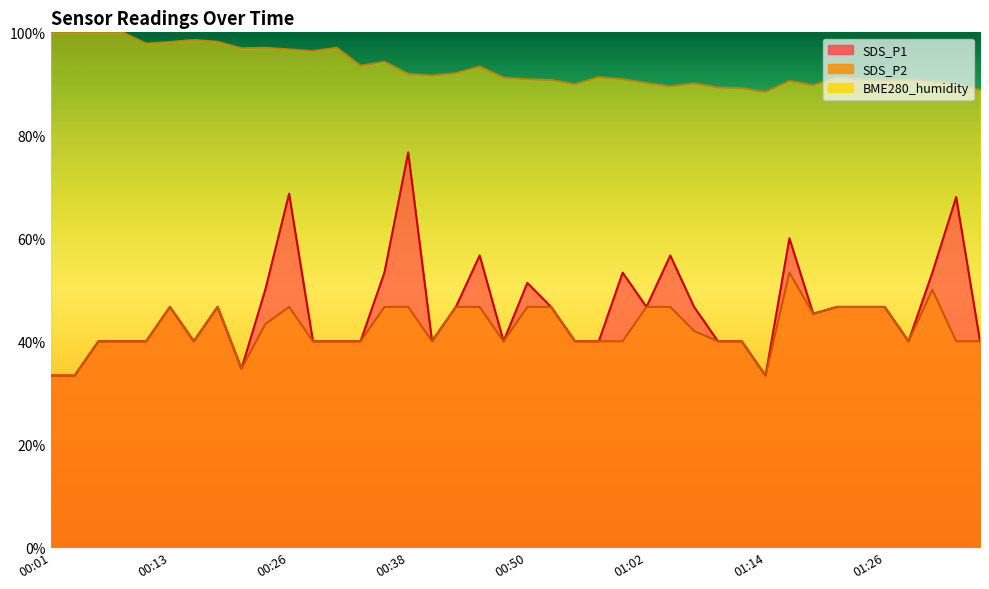

Reading right to left, what are all the values shown in this chart?

SDS_P1: 40.0	68.0	53.3	40.0	46.7	46.7	46.7	45.3	60.0	33.3	40.0	40.0	46.7	56.7	46.7	53.3	40.0	40.0	46.7	51.3	40.0	56.7	46.7	40.0	76.7	53.3	40.0	40.0	40.0	68.7	50.0	34.7	46.7	40.0	46.7	40.0	40.0	40.0	33.3	33.3
SDS_P2: 40.0	40.0	50.0	40.0	46.7	46.7	46.7	45.3	53.3	33.3	40.0	40.0	42.0	46.7	46.7	40.0	40.0	40.0	46.7	46.7	40.0	46.7	46.7	40.0	46.7	46.7	40.0	40.0	40.0	46.7	43.3	34.7	46.7	40.0	46.7	40.0	40.0	40.0	33.3	33.3
BME280_humidity: 88.8	89.8	90.4	90.8	90.6	90.9	91.2	89.7	90.5	88.4	89.1	89.3	90.1	89.5	90.1	90.9	91.3	89.9	90.7	90.9	91.2	93.3	92.1	91.6	91.9	94.3	93.5	97.0	96.3	96.7	97.0	96.9	98.2	98.5	98.1	97.8	100.0	100.0	100.0	100.0